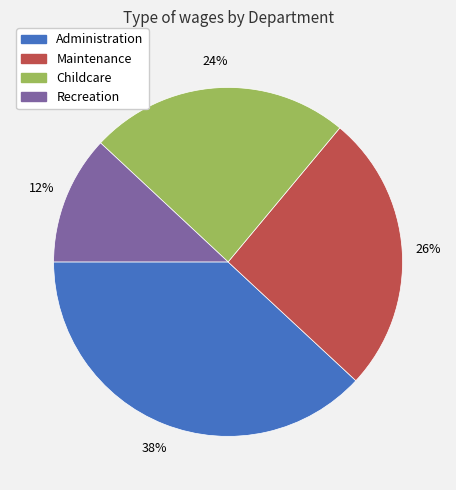

Is there a majority slice in this chart?

No